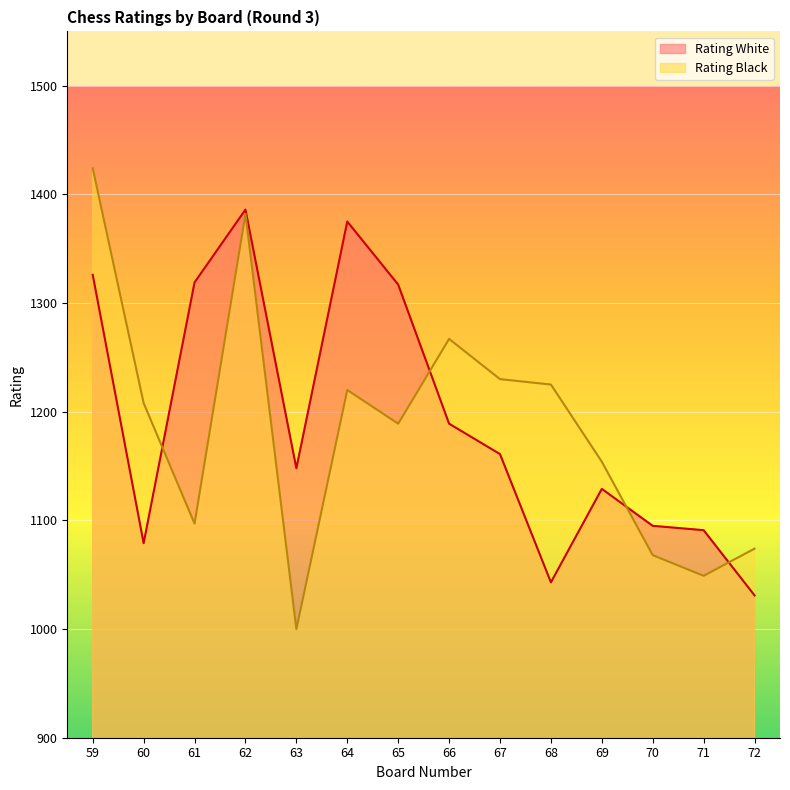

What is the smallest value displayed?

1000